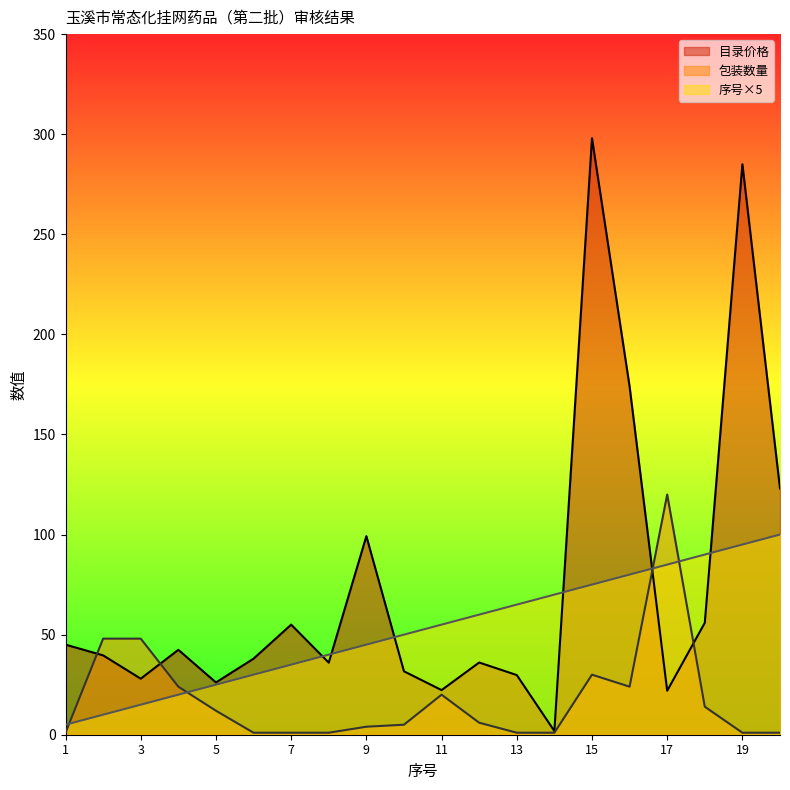

How many lines are shown in the chart?

3